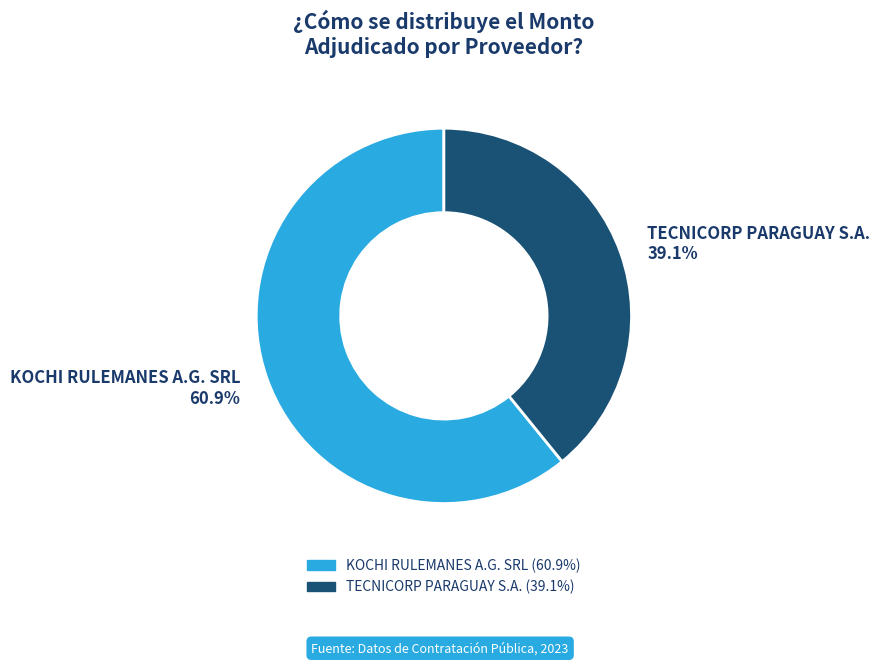

Is there a majority slice in this chart?

Yes